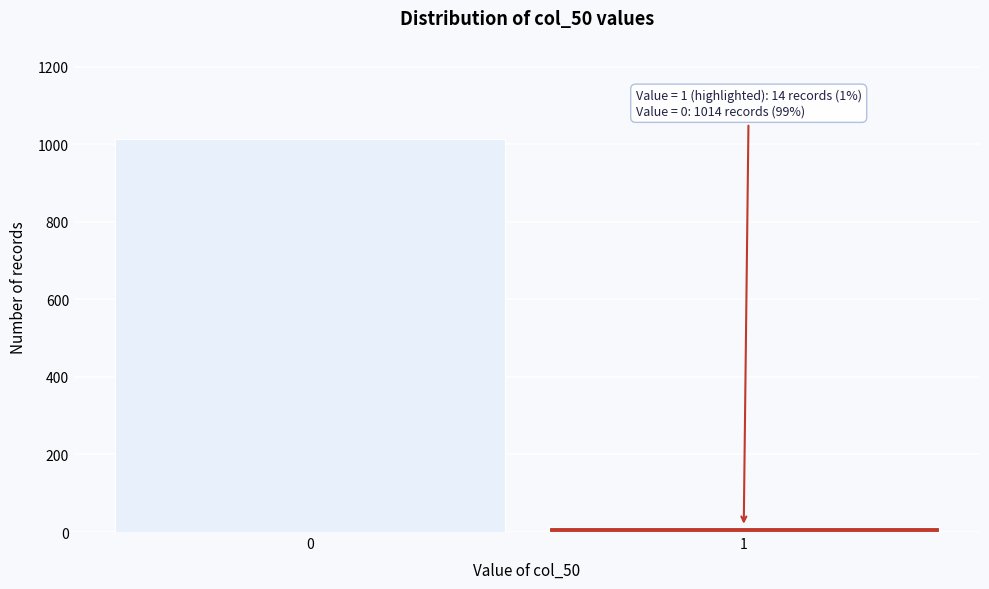

Reading left to right, extract all data points from this chart.

0=1014	1=14